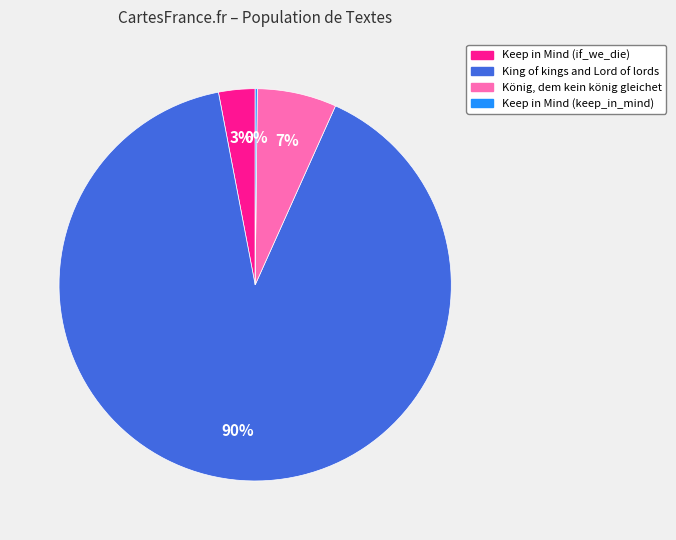

Is King of kings and Lord of lords the majority of the pie?

Yes